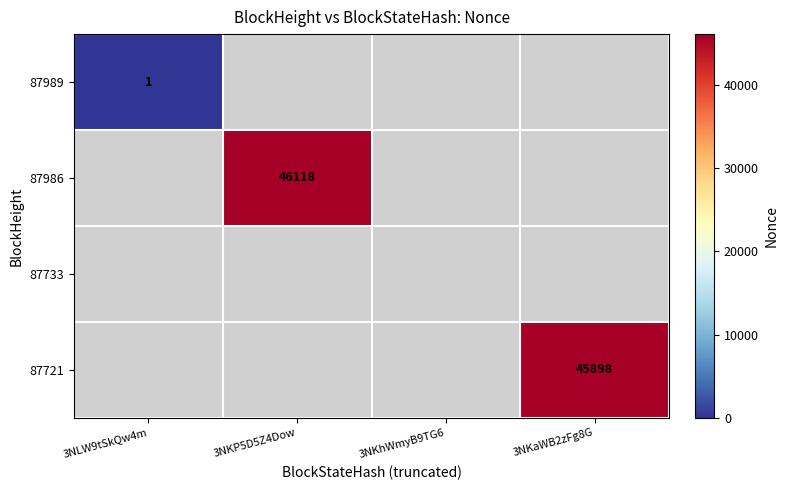

The value of 87986 at 3NKP5D5Z4Dow is 46118. True or false?

True